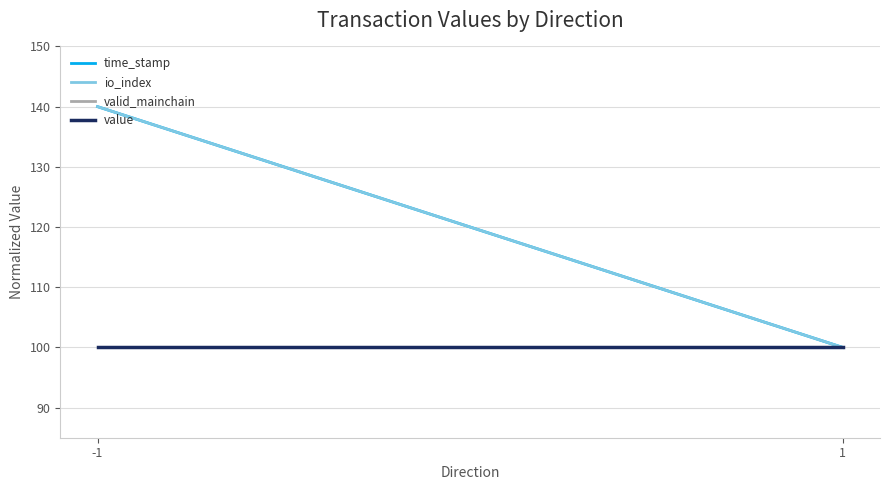

Reading right to left, list all the values displayed in this chart.

time_stamp: 100	140
io_index: 100	140
valid_mainchain: 100	100
value: 100	100